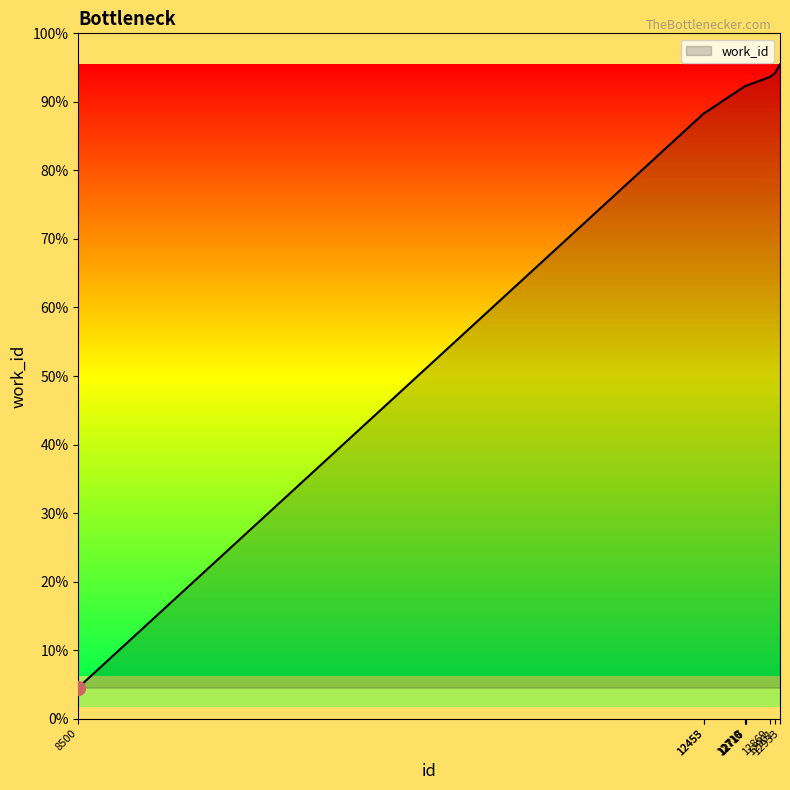

Does the chart have visible grid lines?

No